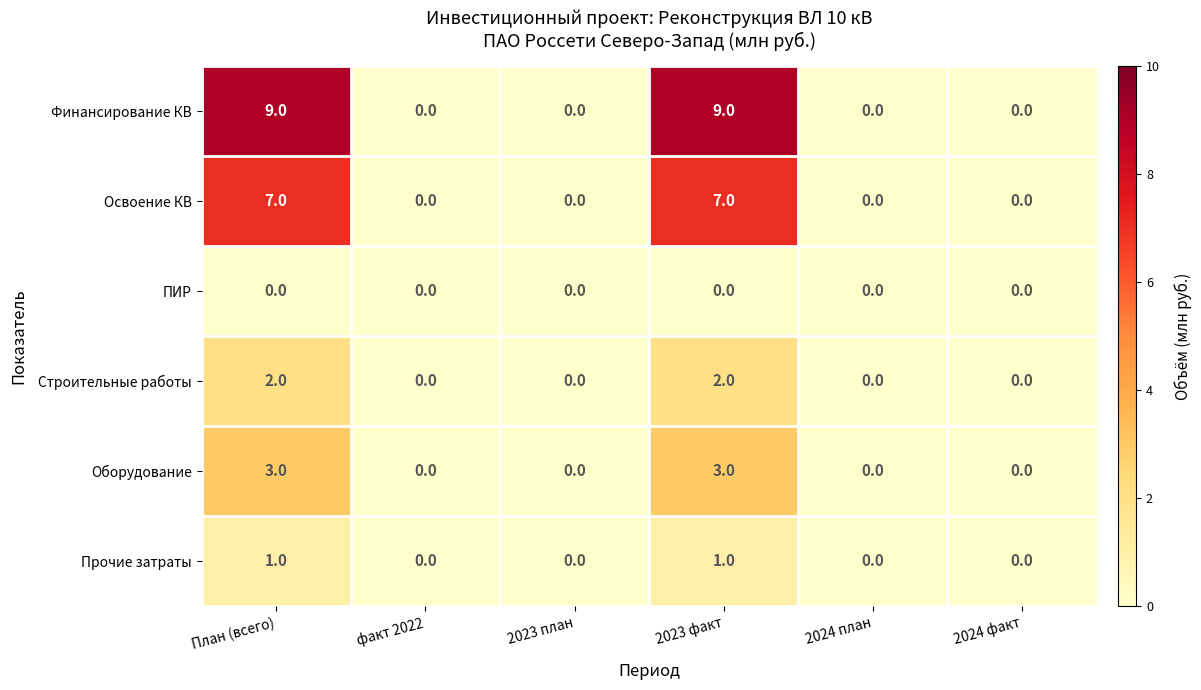

Which series has the widest spread of values?

Финансирование КВ